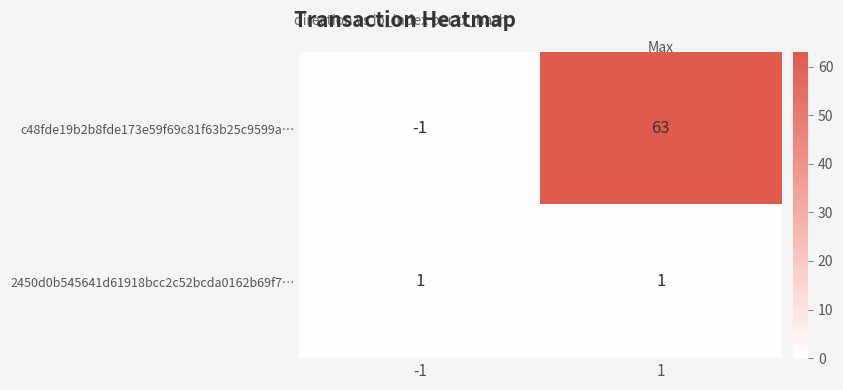

What is the sum of the c48fde19b2b8fde173e59f69c81f63b25c9599a… values at -1 and 1?

62